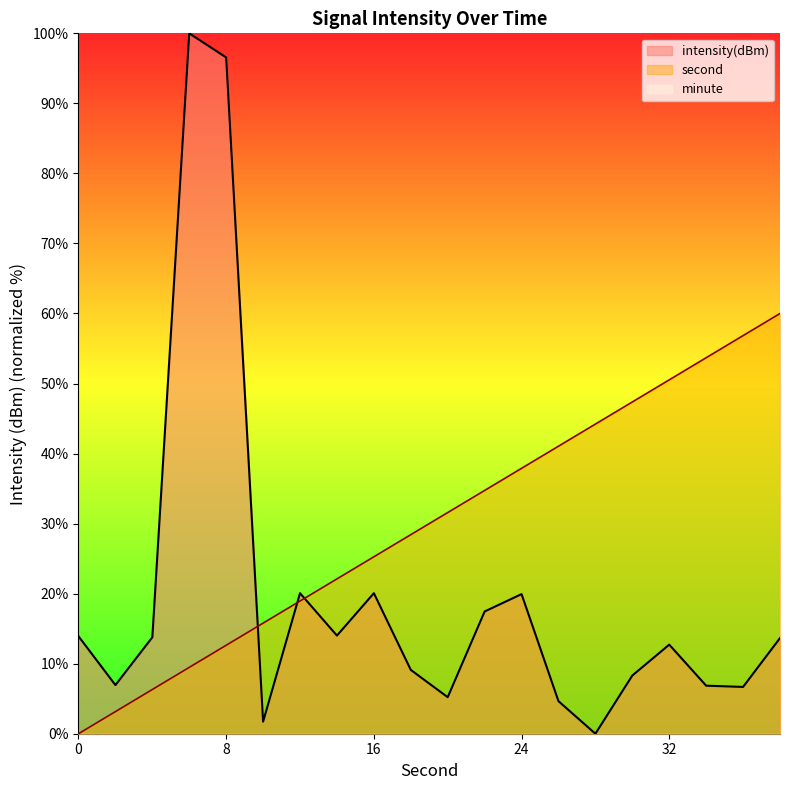

Where is second nearest to the value 30?

20